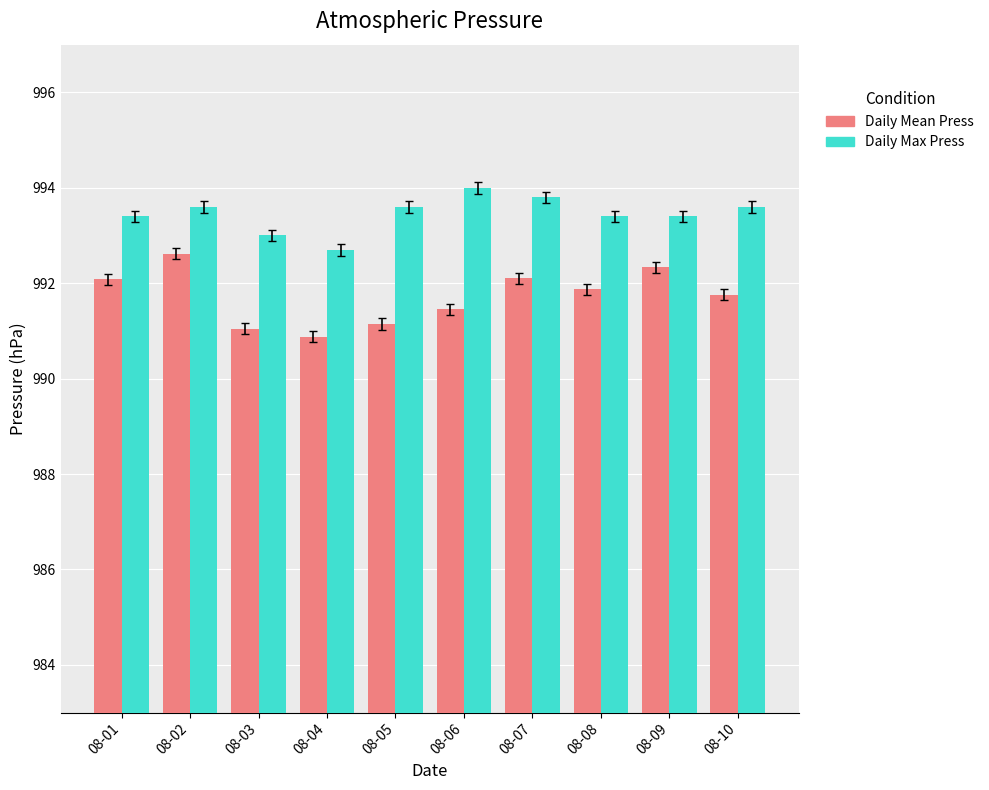

True or false: Daily Mean Press has a value of 992.3 at 08-09.

True